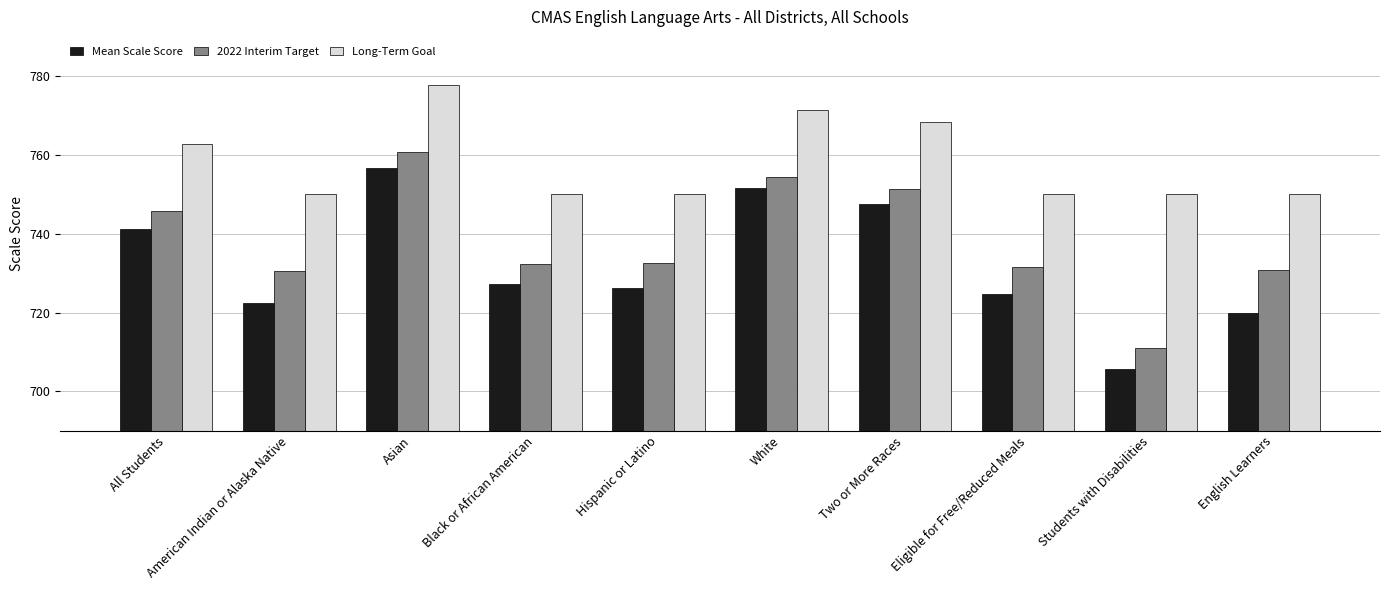

The Long-Term Goal series shows 155.9 at American Indian or Alaska Native. True or false?

False